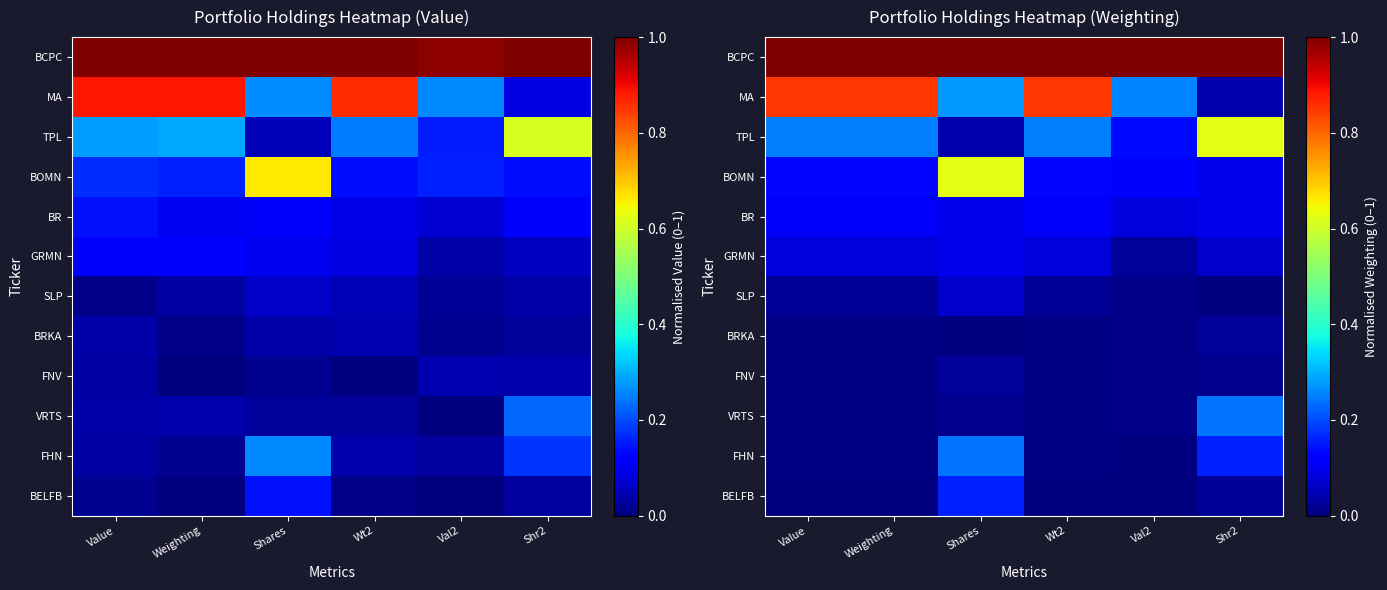

How many positive values does the BRKA series have?

5